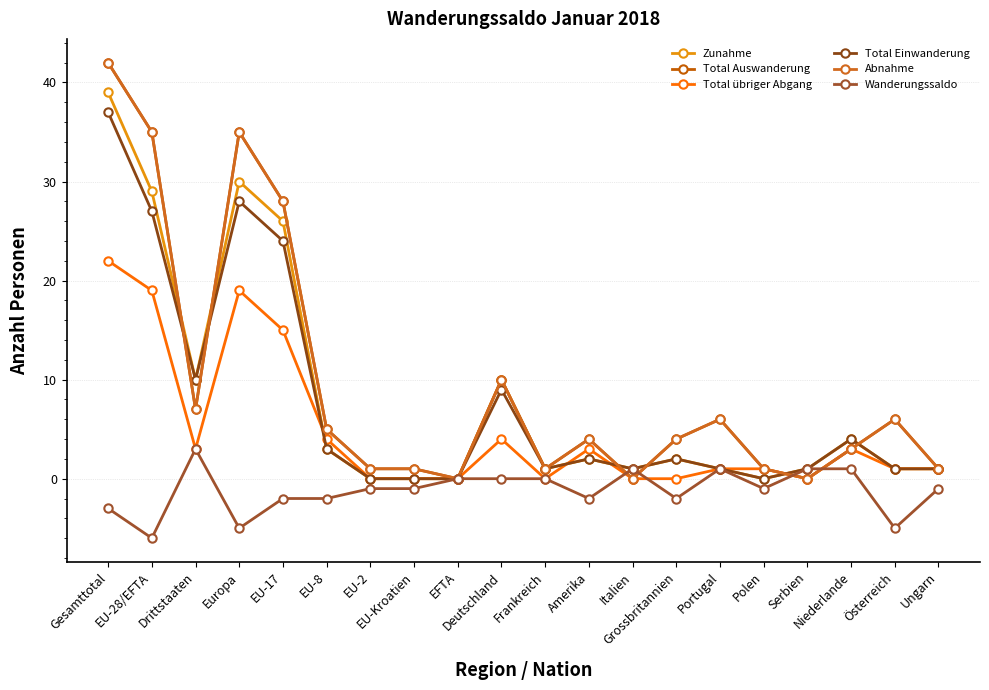

Between EU-8 and Frankreich, which series saw the biggest shift?

Total Auswanderung